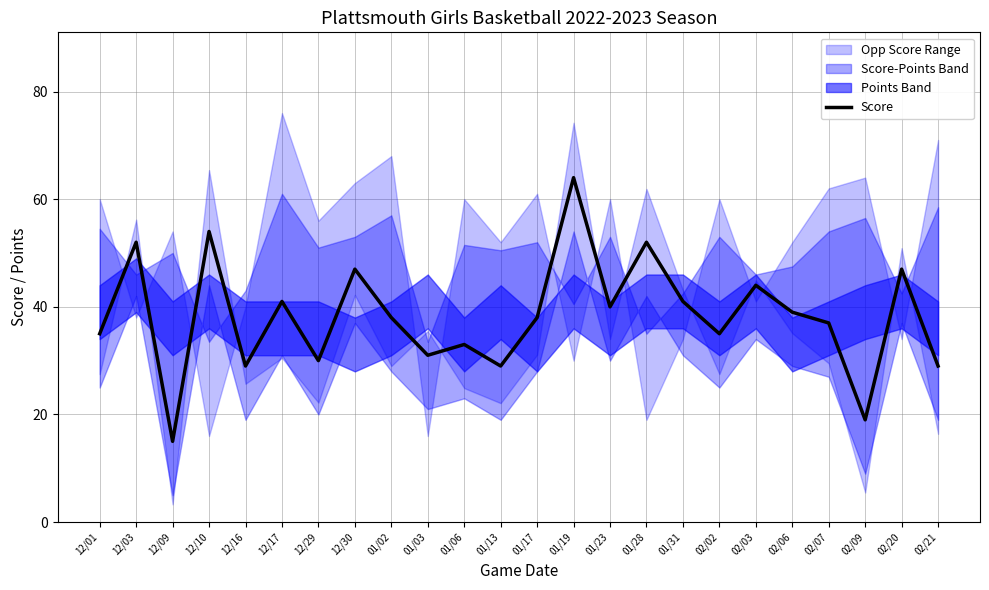

Between 02/06 and 12/16, which is larger?

02/06